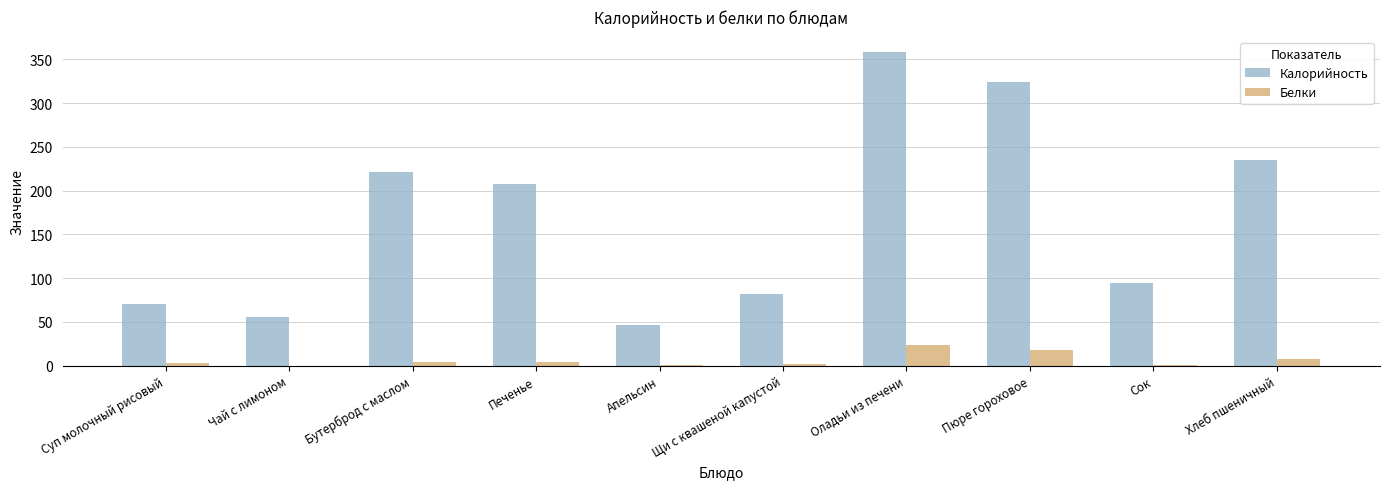

How many categories are shown in the chart?

10